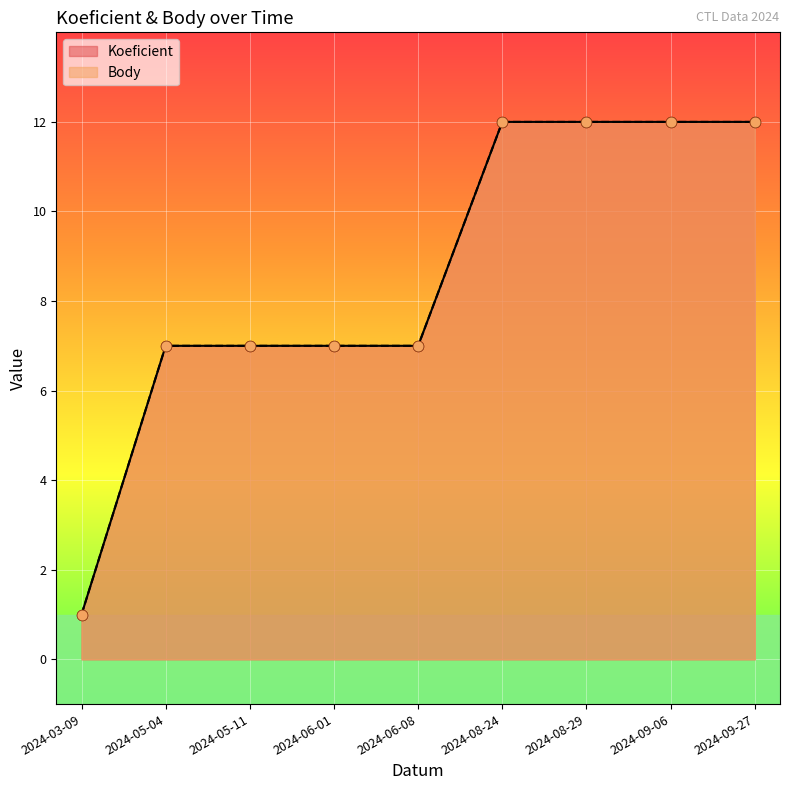

At how many categories does at least one series exceed 4?

8